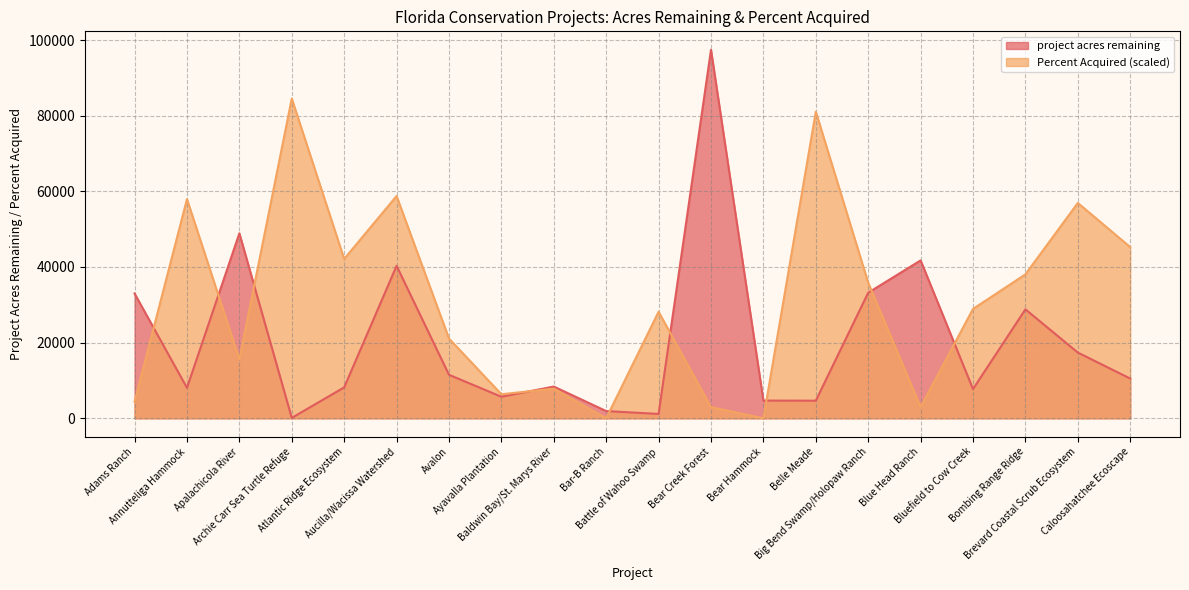

How many interior local valleys does the project acres remaining series have?

6